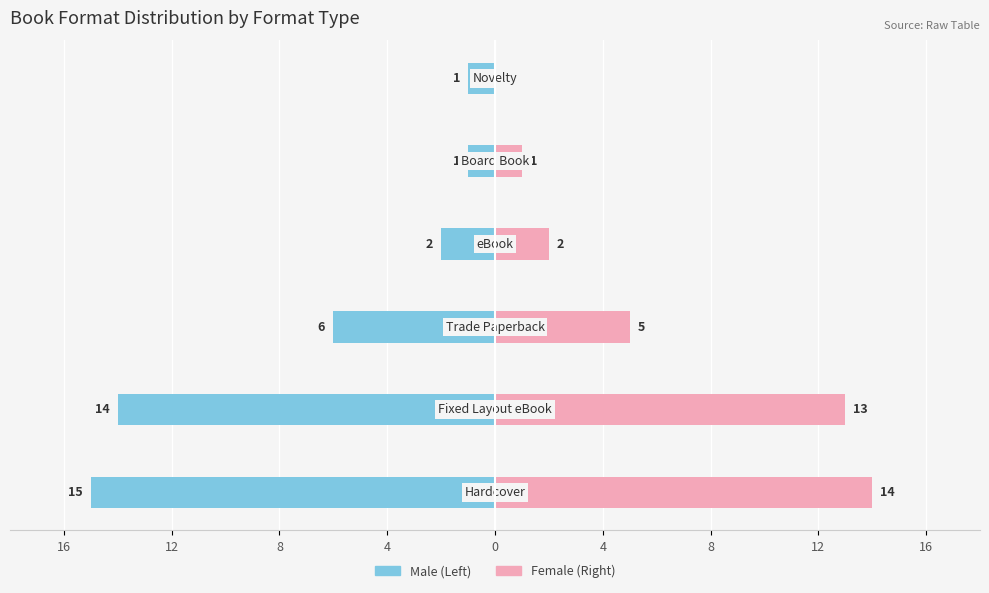

What are all the series names shown in the legend?

Male, Female